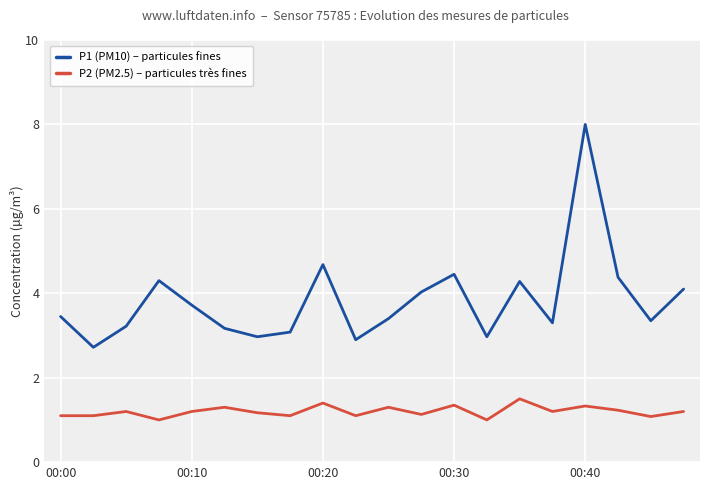

Which series has the largest total across all categories?

P1 (PM10) – particules fines